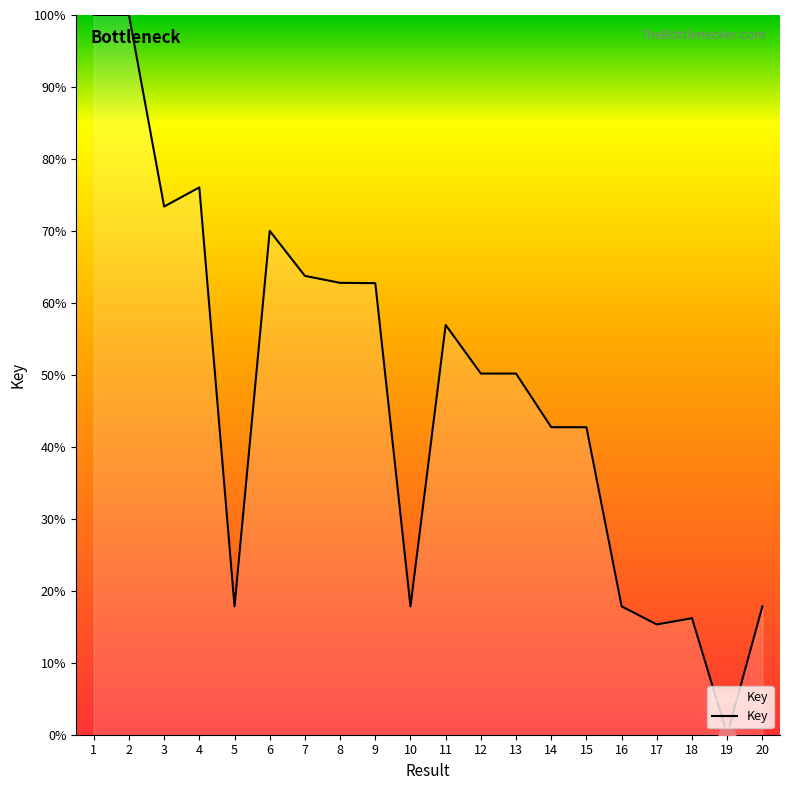

How many lines are shown in the chart?

1